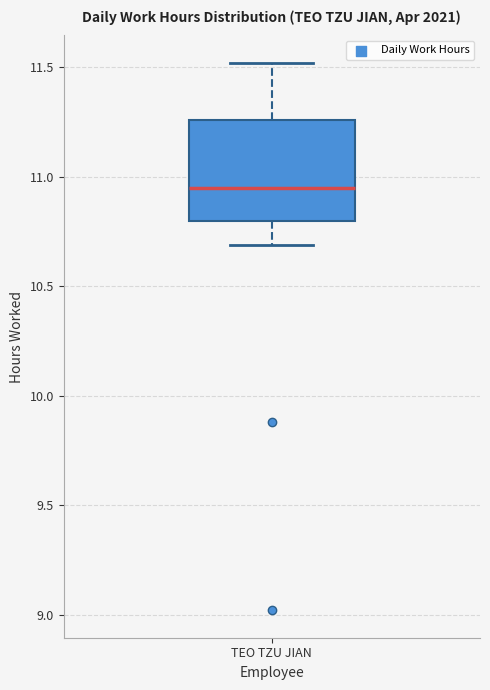

Where is the upper edge of the box for TEO TZU JIAN on the y-axis? The values are not printed on the chart, so give them approximately, as read against the axis.

11.25